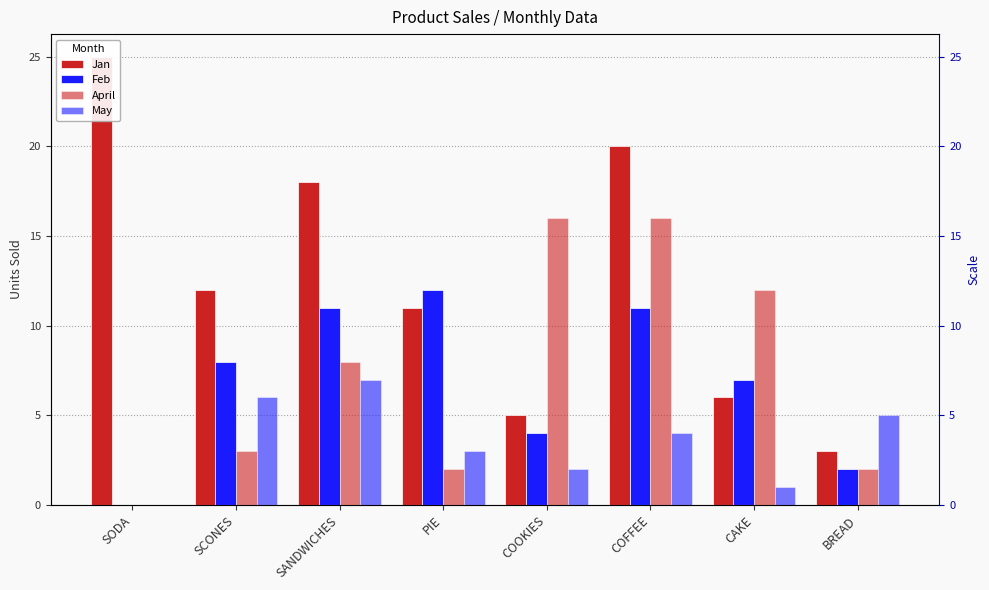

What is the sum of all Feb values?

55